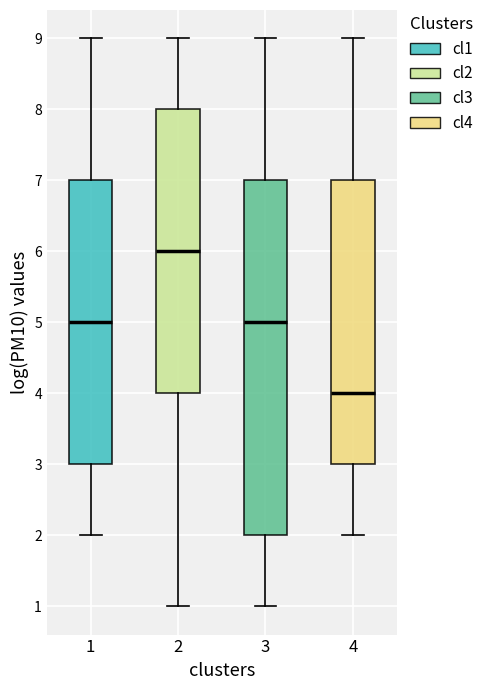

Where does the lower whisker of the box at x = 1 end on the y-axis? The values are not printed on the chart, so give them approximately, as read against the axis.

2